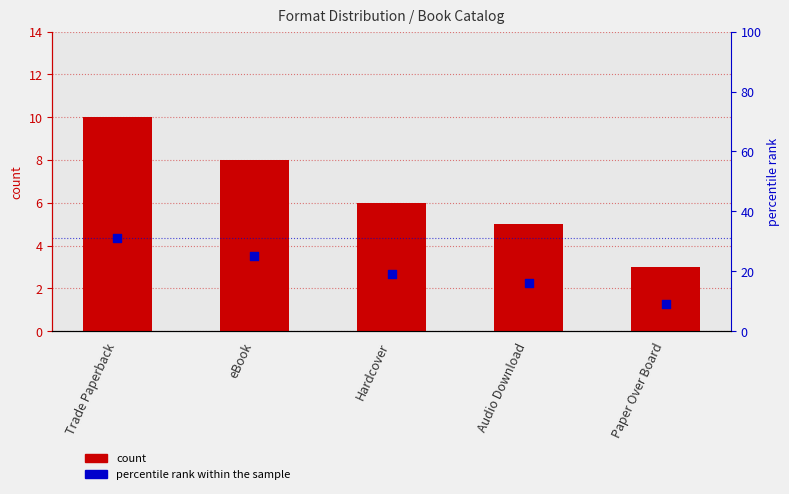

Which series contains the lowest Y value?

count